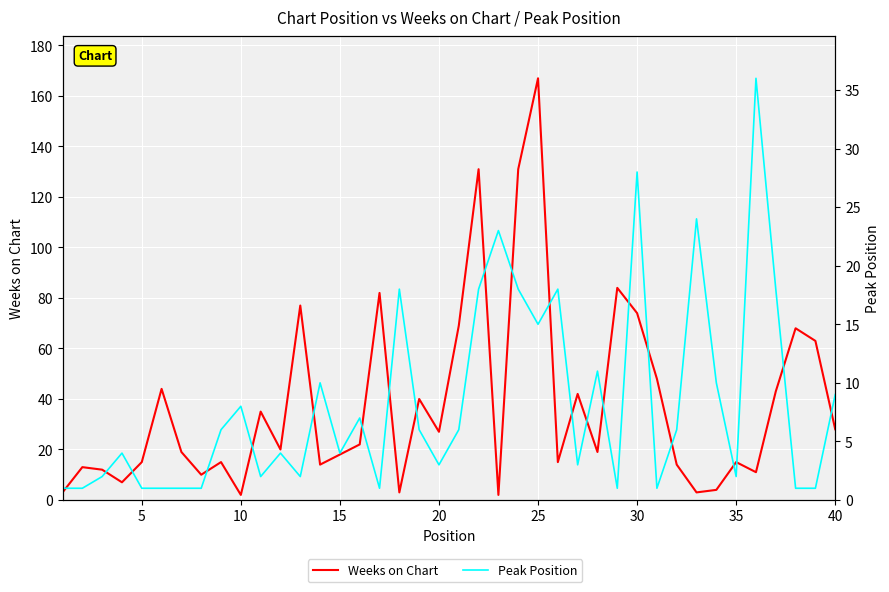

Reading right to left, what are all the values shown in this chart?

Weeks on Chart: 28	63	68	43	11	15	4	3	14	48	74	84	19	42	15	167	131	2	131	69	27	40	3	82	22	18	14	77	20	35	2	15	10	19	44	15	7	12	13	3
Peak Position: 9	1	1	18	36	2	10	24	6	1	28	1	11	3	18	15	18	23	18	6	3	6	18	1	7	4	10	2	4	2	8	6	1	1	1	1	4	2	1	1